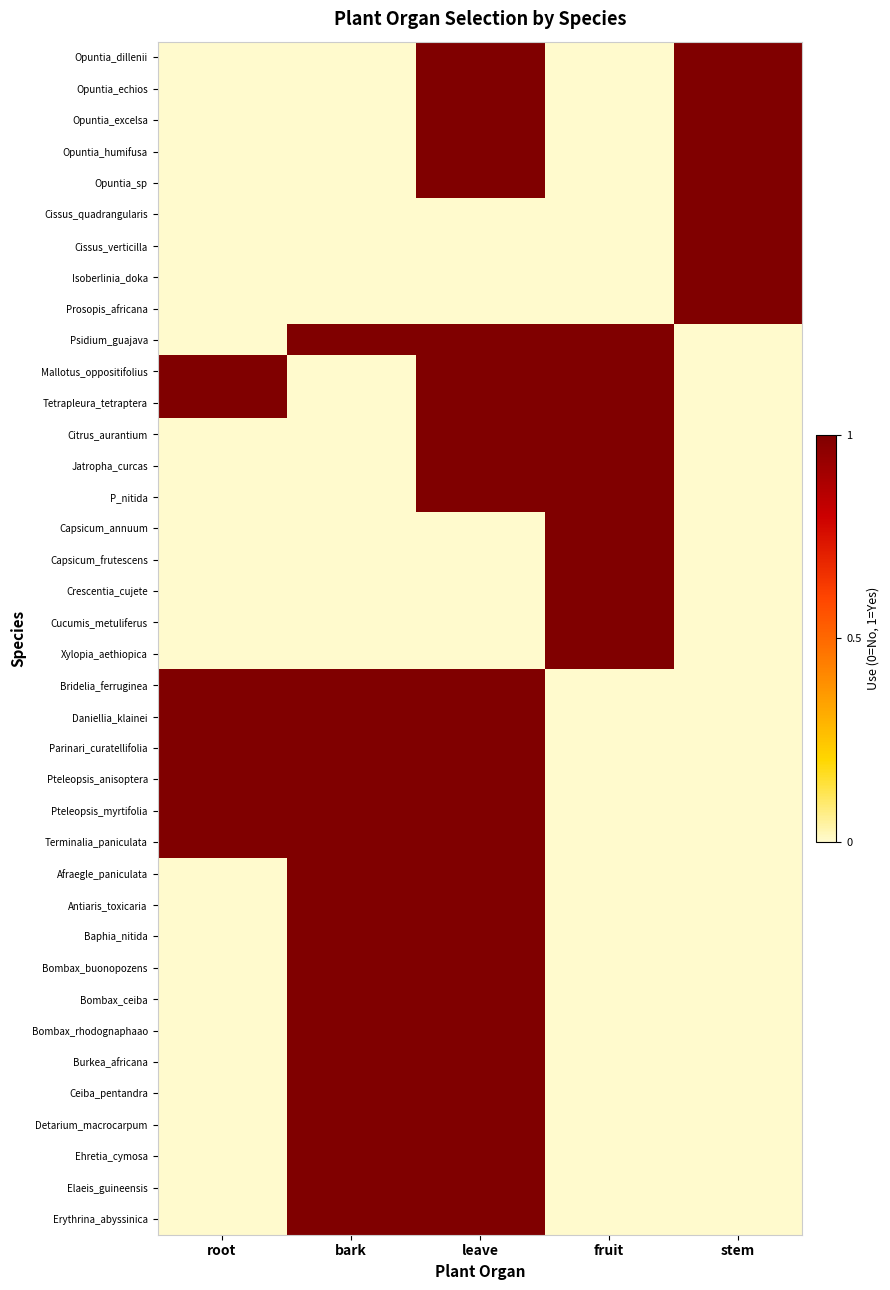

Which series has the widest spread of values?

Opuntia_dillenii